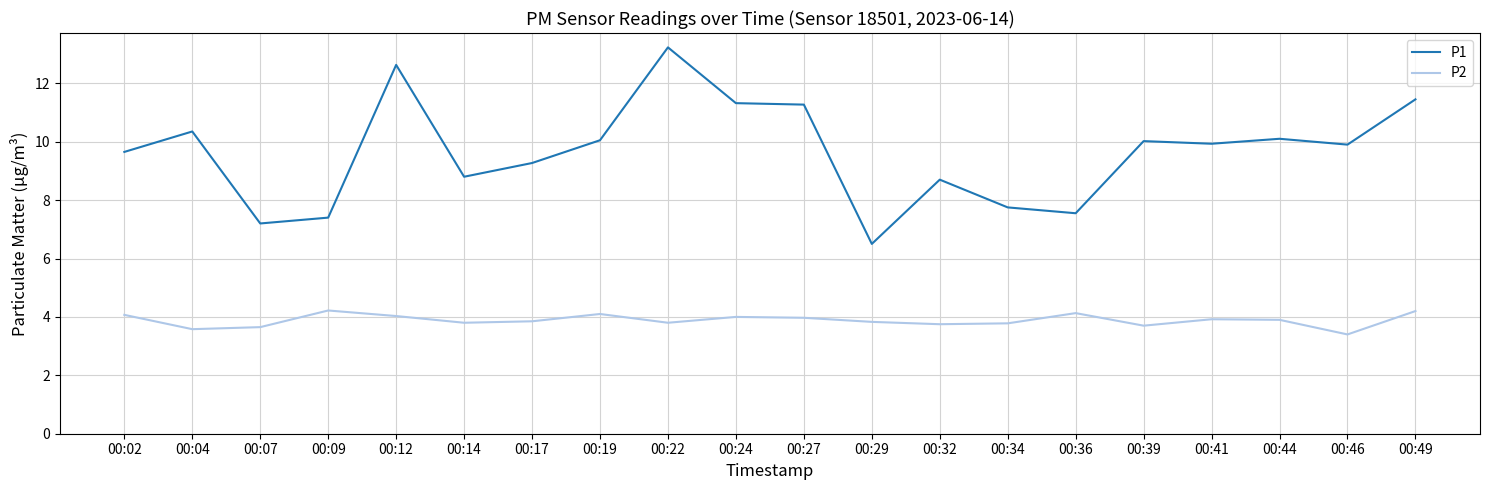

Which series has the largest range (max minus min)?

P1